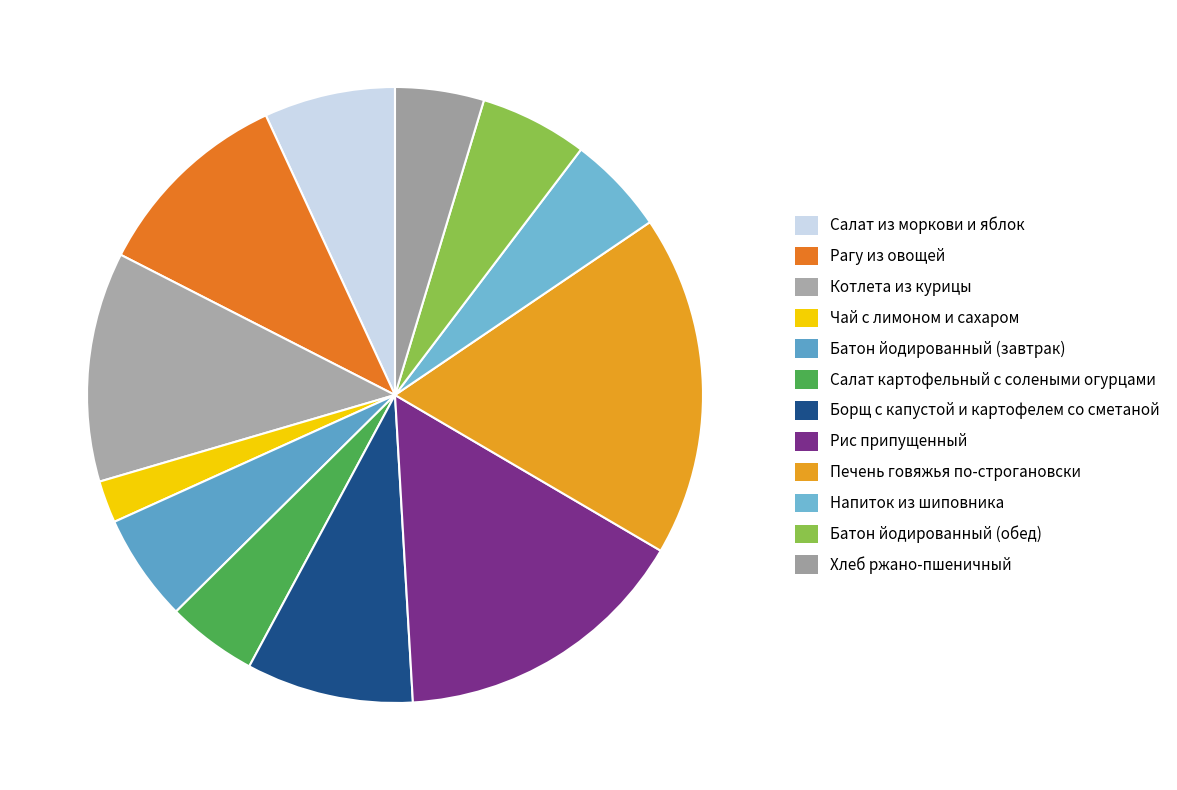

Count the number of slices in the pie.

12